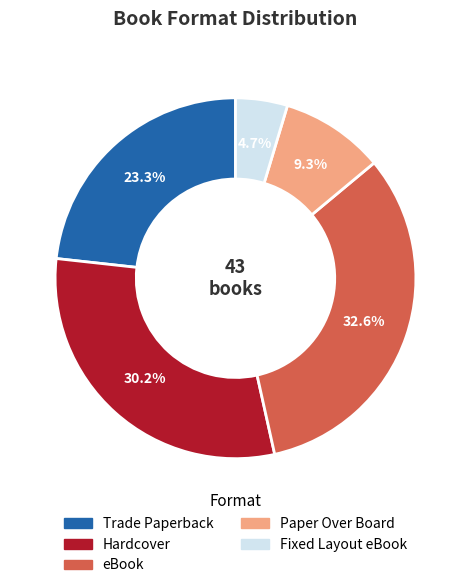

To the nearest percent, what portion does Paper Over Board represent?

9%